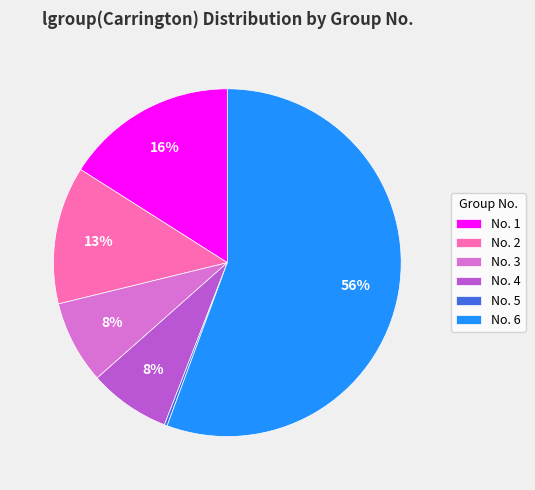

True or false: No. 4 accounts for 14% of the total.

False